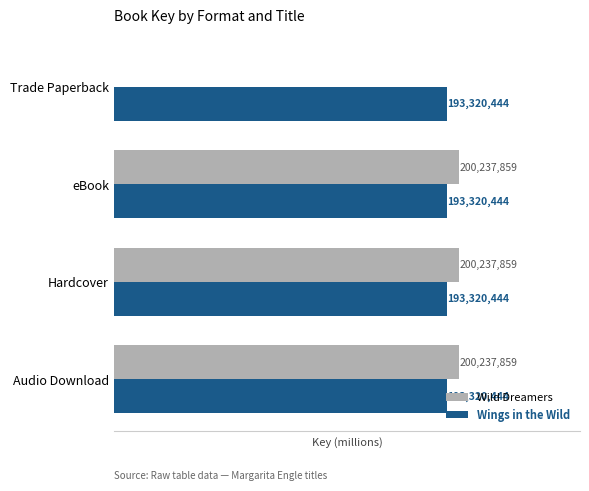

What are all the series names shown in the legend?

Wild Dreamers, Wings in the Wild